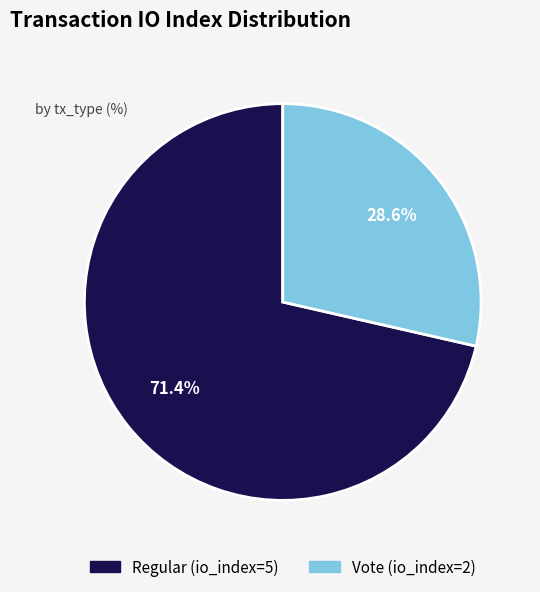

Is it true that Regular (io_index=5) is 71% of the pie?

True